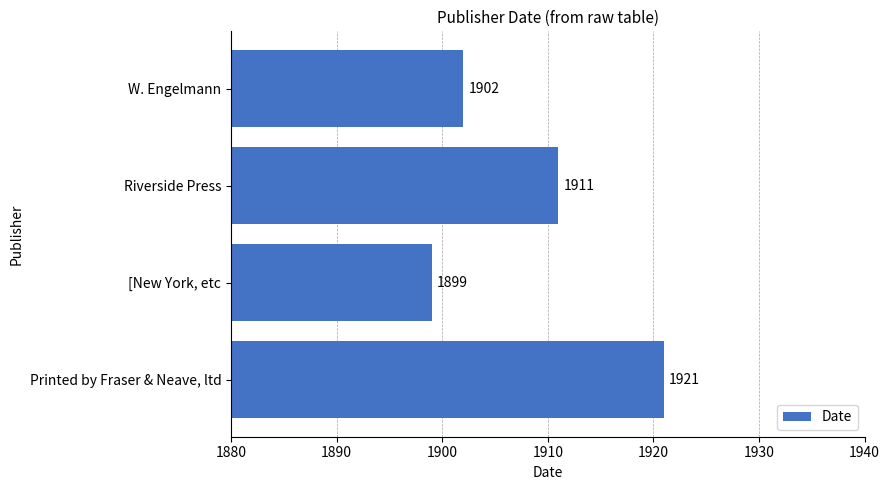

Which has a higher value, [New York, etc or Riverside Press?

Riverside Press